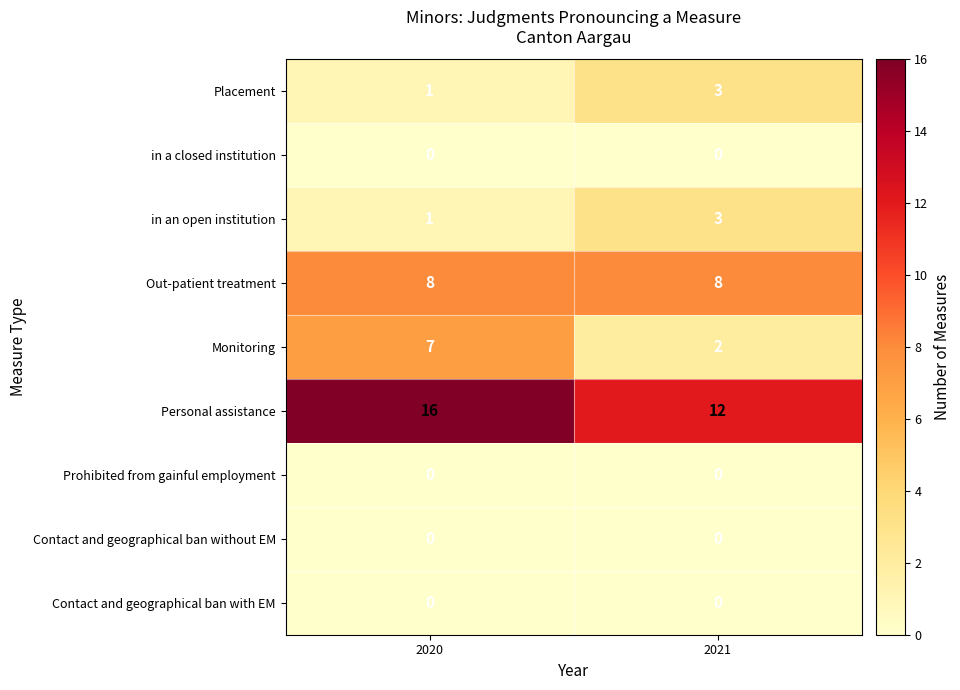

At which category is the sum across all series the highest?

2020